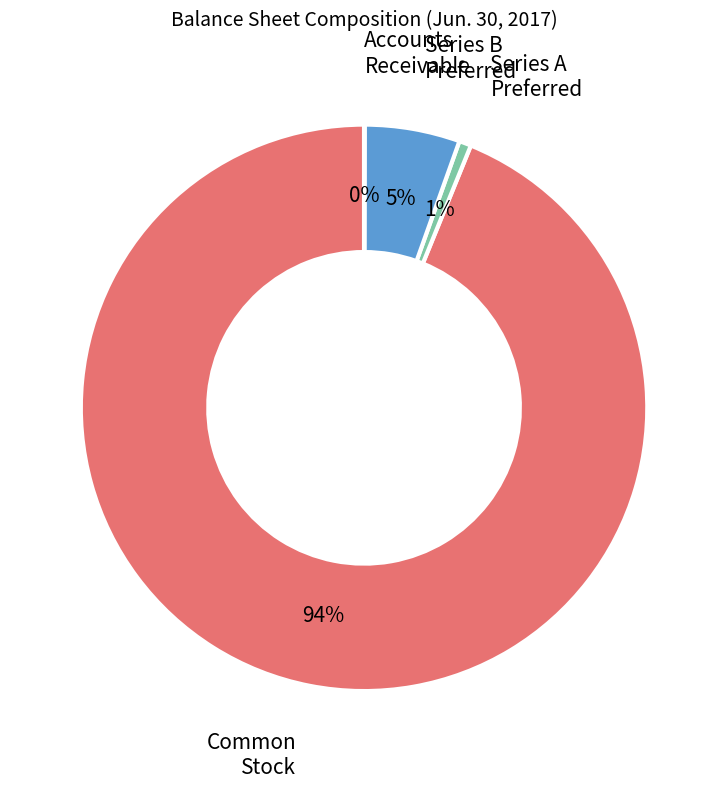

Does any single category account for the majority?

Yes